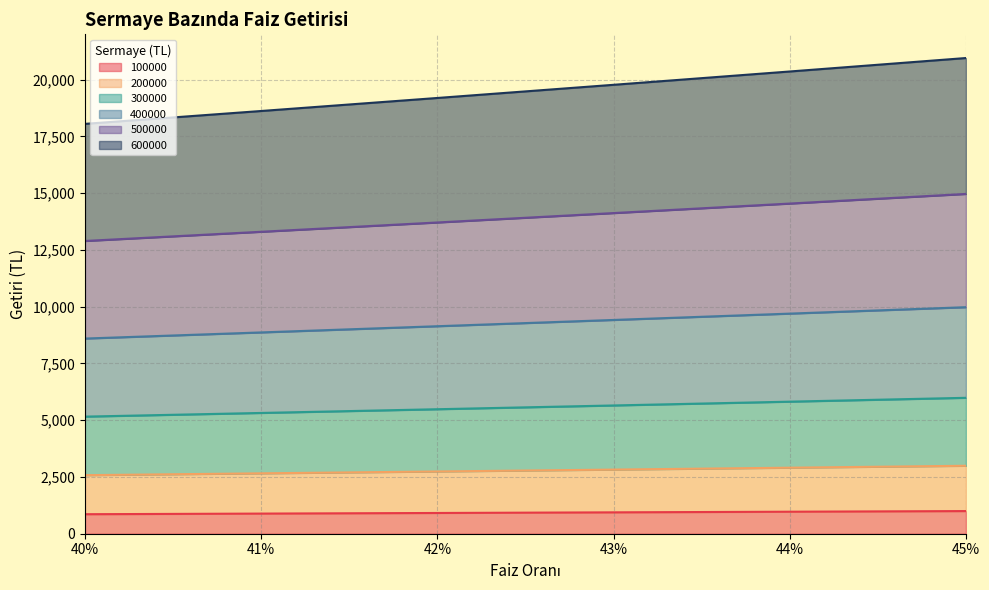

True or false: 400000 and 600000 intersect in this chart.

False